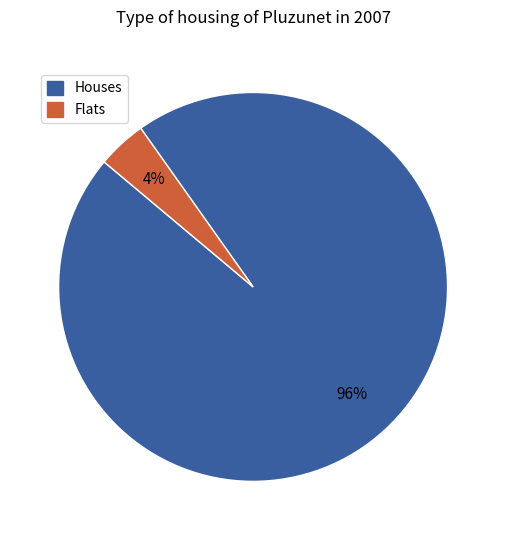

To the nearest percent, what is the difference between the largest and smallest slice percentages?

92%